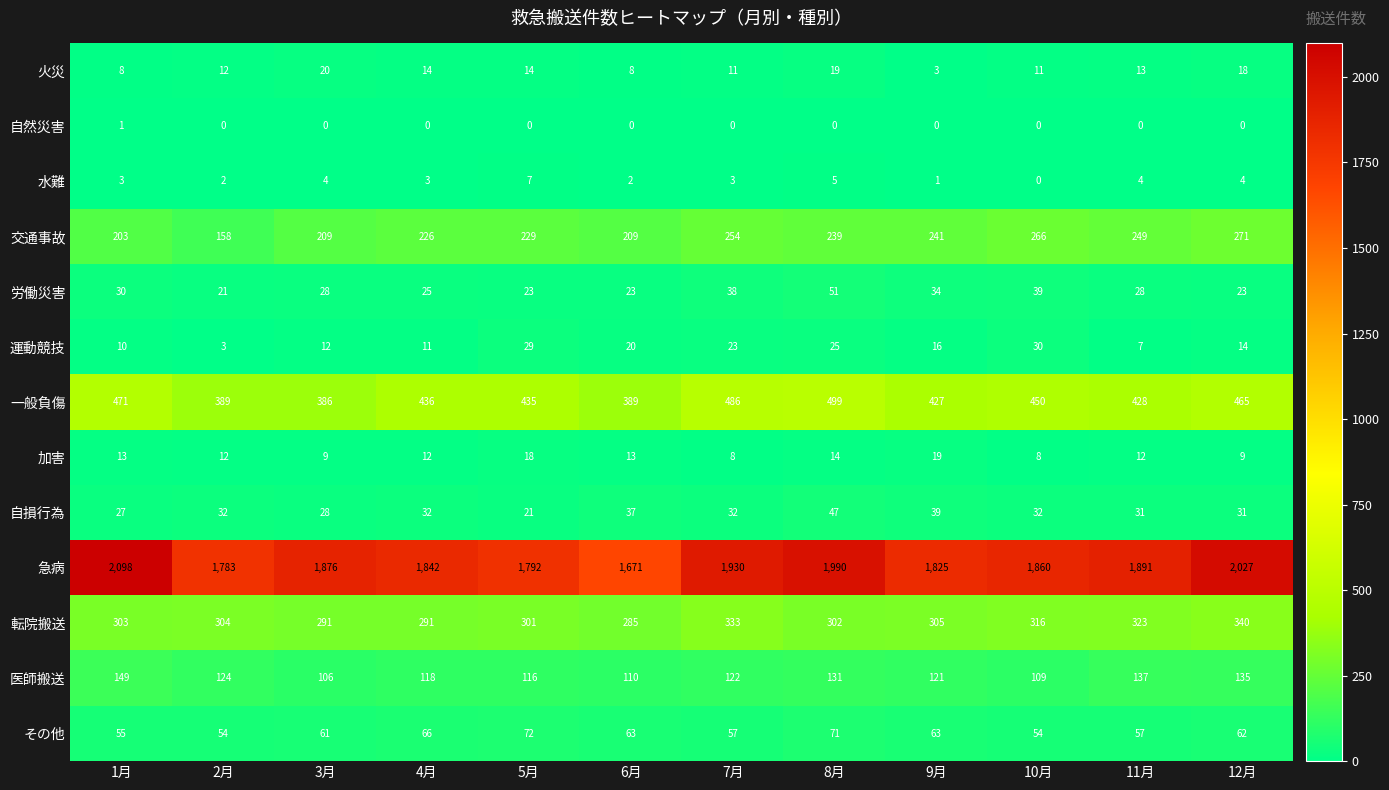

Which series has the largest total across all categories?

急病